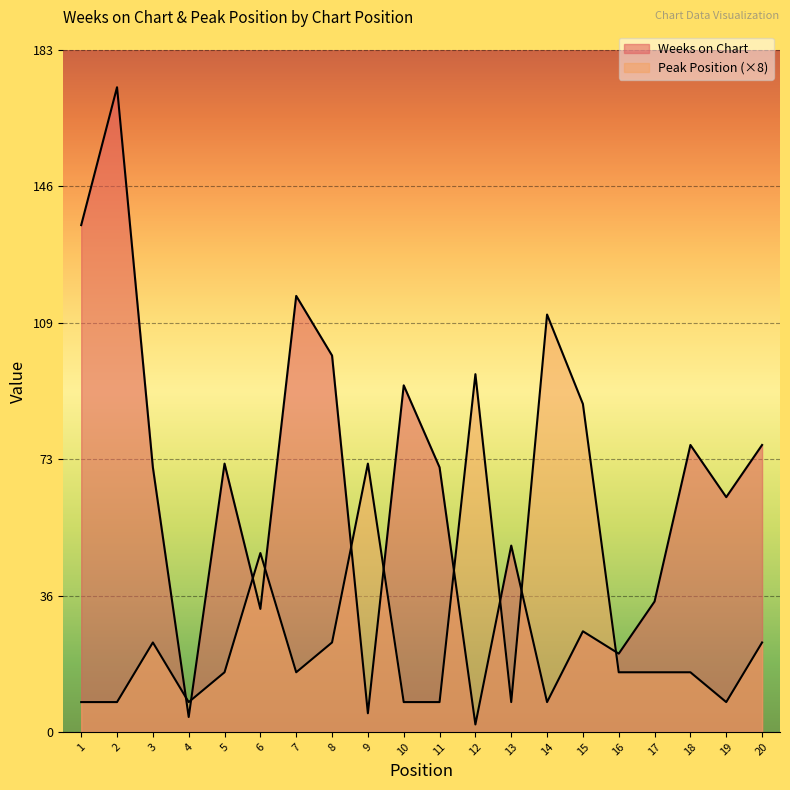

Which has a higher value, 4 or 2?

2